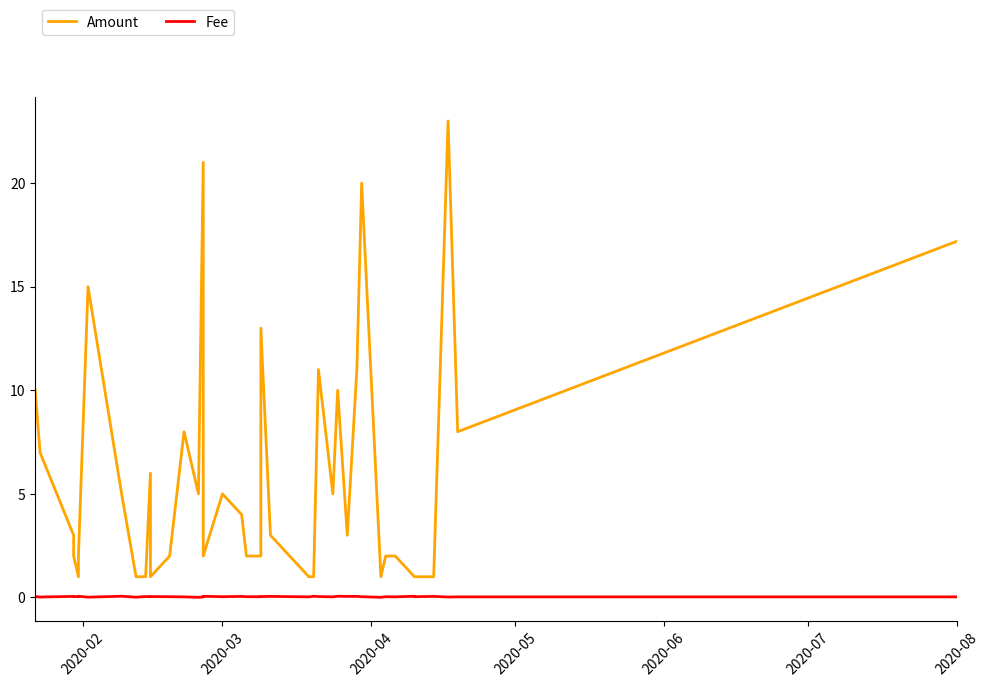

True or false: Fee and Amount intersect in this chart.

False